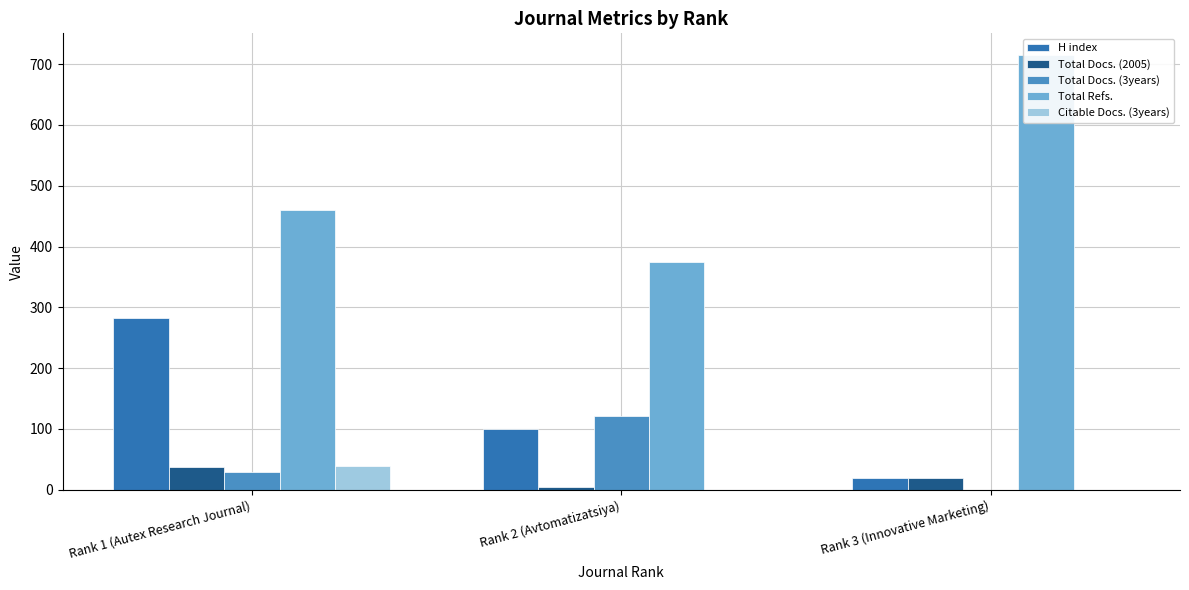

What is the label of the 2nd bar from the right?

Rank 2 (Avtomatizatsiya)